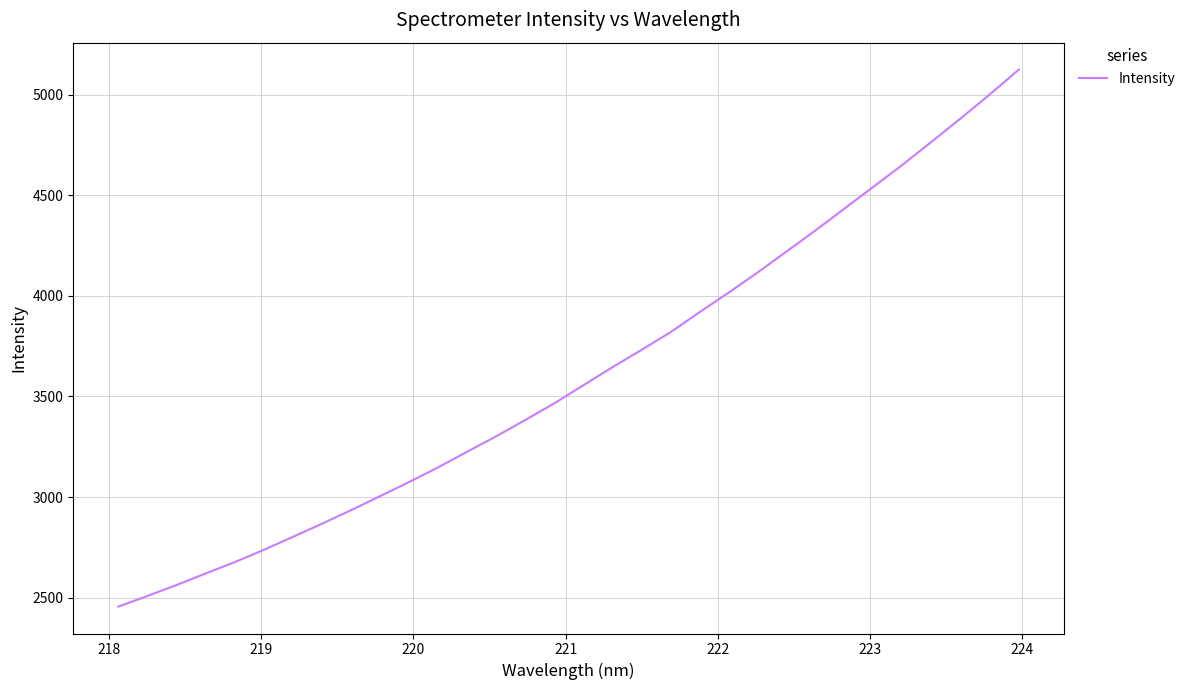

What is the difference between the maximum and minimum values?

2670.5